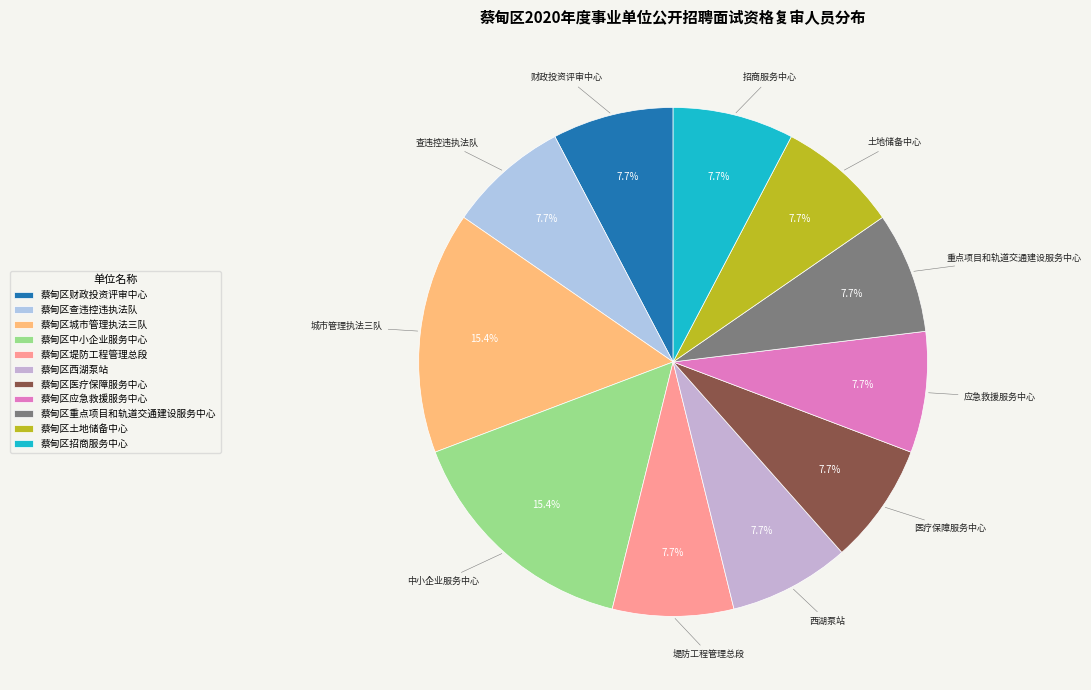

Which slice is the smallest?

蔡甸区财政投资评审中心